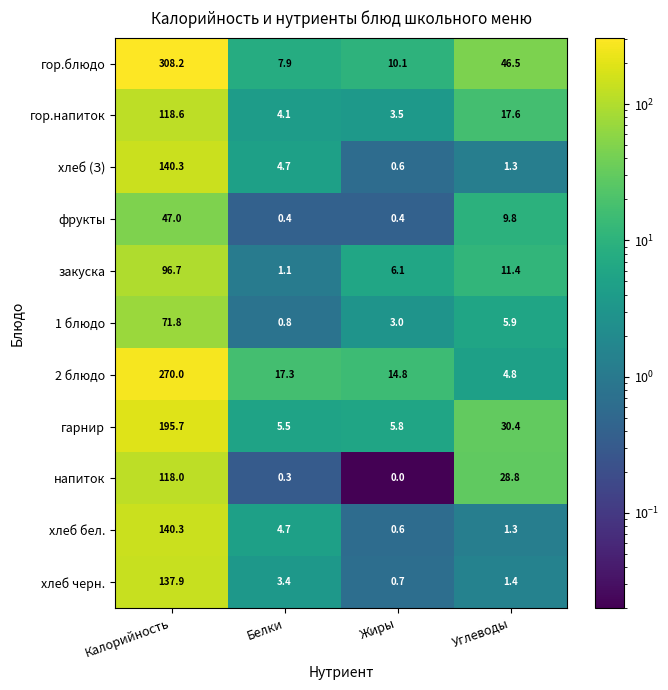

Which category has the highest value across all series?

Калорийность